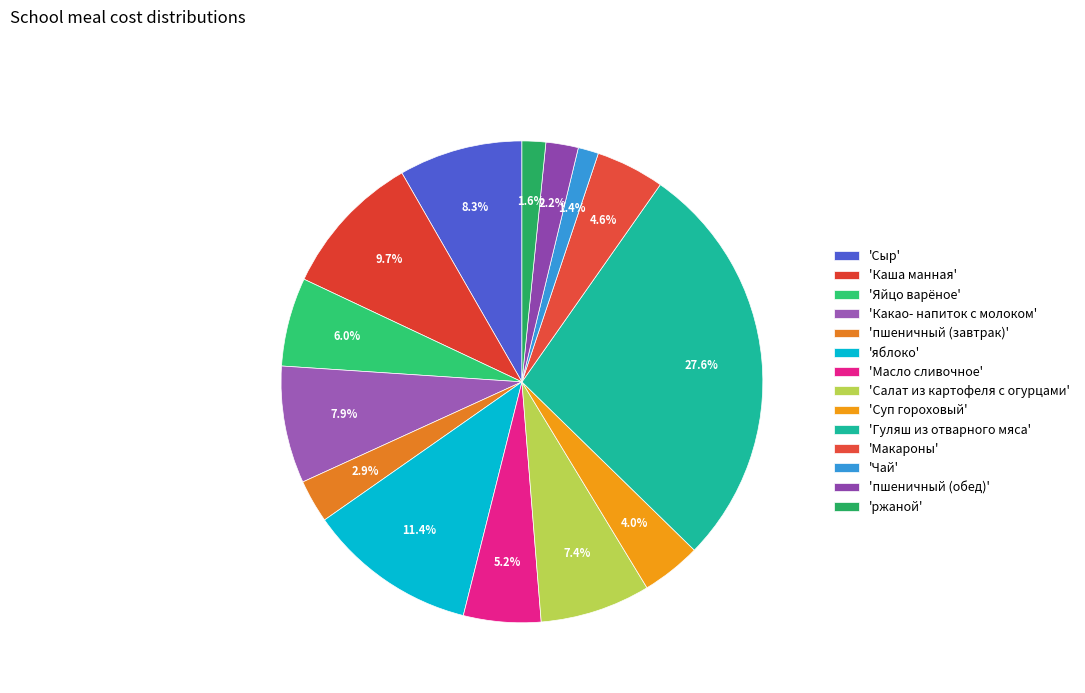

Count the number of slices in the pie.

14